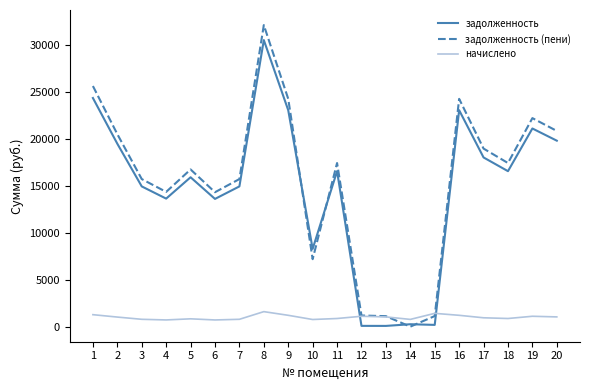

List the series in order of their peak value, highest first.

задолженность (пени), задолженность, начислено